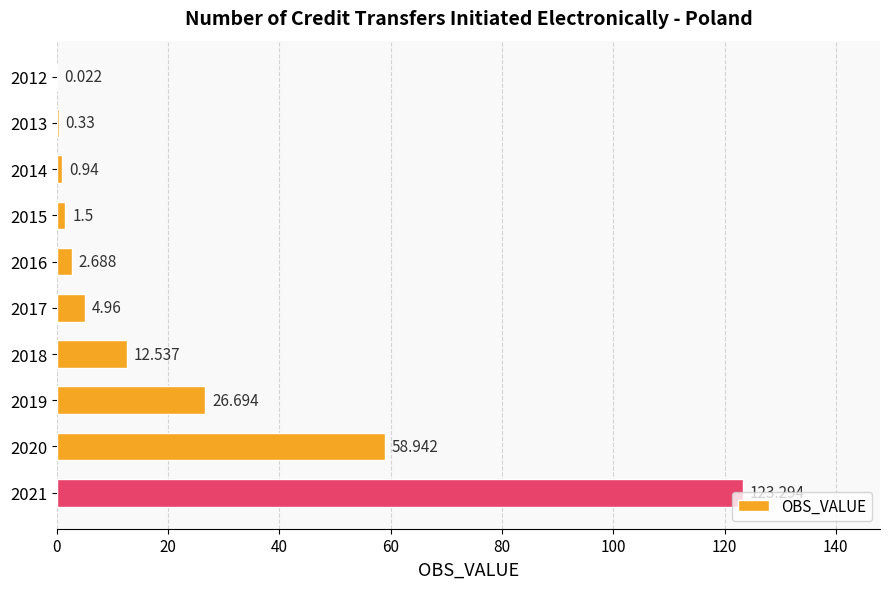

How many series are shown in this chart?

1